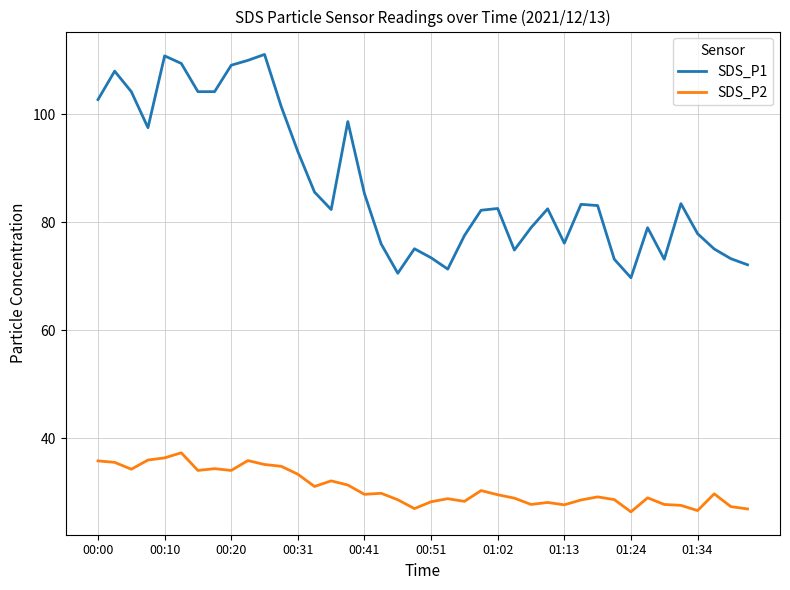

True or false: SDS_P2 and SDS_P1 intersect in this chart.

False